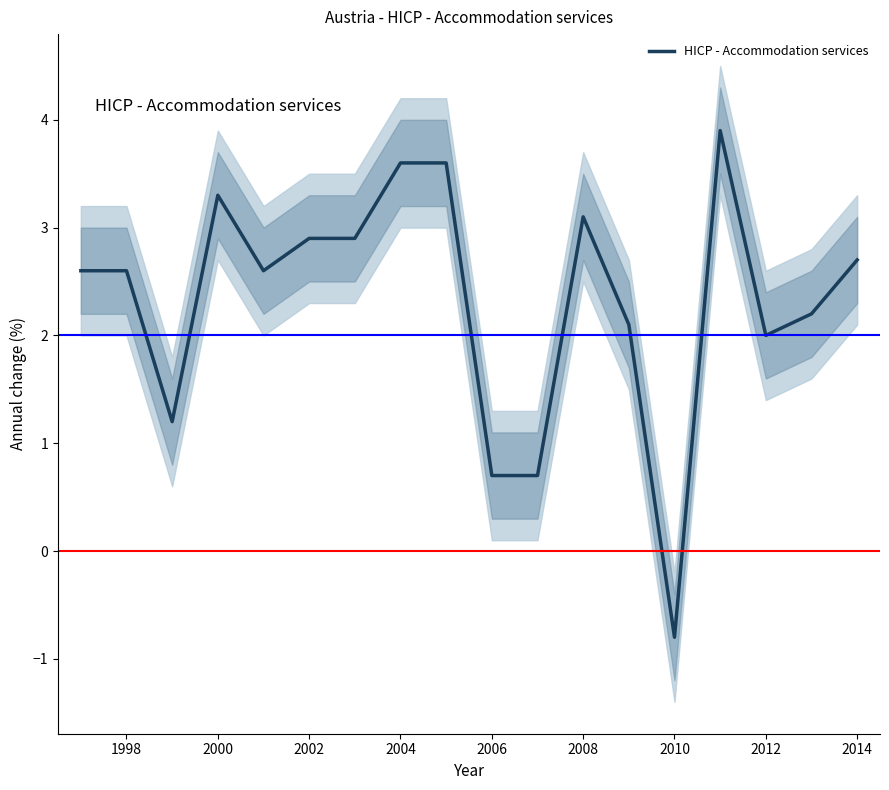

True or false: HICP - Accommodation services has a value of 2.0 at 2012.

True